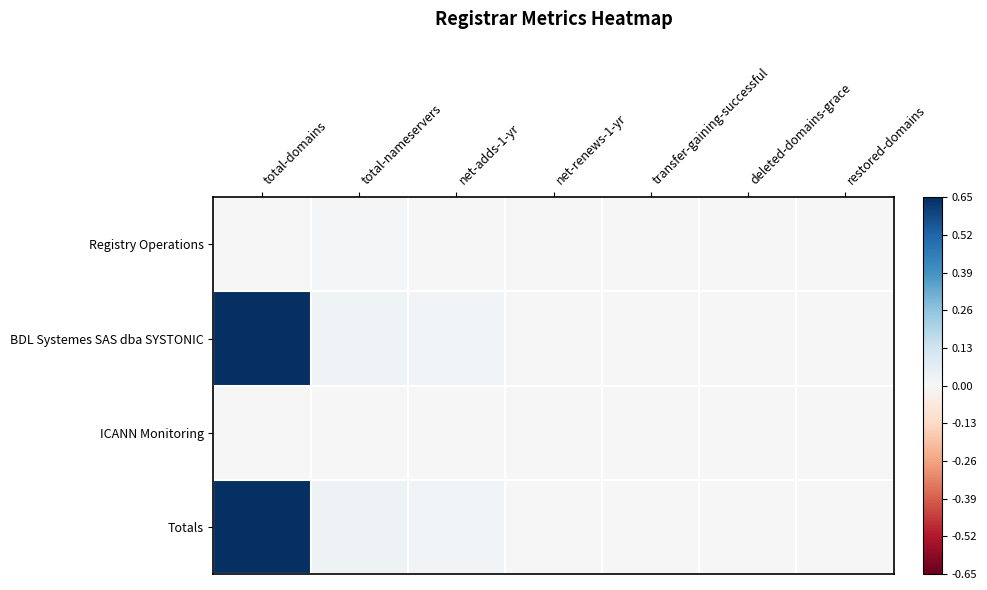

Reading left to right, transcribe all the data shown in this chart.

Registry Operations: total-domains=0.0	total-nameservers=0.0	net-adds-1-yr=0.0	net-renews-1-yr=0.0	transfer-gaining-successful=0.0	deleted-domains-grace=0.0	restored-domains=0.0
BDL Systemes SAS dba SYSTONIC: total-domains=1.0	total-nameservers=0.0	net-adds-1-yr=0.0	net-renews-1-yr=0.0	transfer-gaining-successful=0.0	deleted-domains-grace=0.0	restored-domains=0.0
ICANN Monitoring: total-domains=0.0	total-nameservers=0.0	net-adds-1-yr=0.0	net-renews-1-yr=0.0	transfer-gaining-successful=0.0	deleted-domains-grace=0.0	restored-domains=0.0
Totals: total-domains=1.0	total-nameservers=0.0	net-adds-1-yr=0.0	net-renews-1-yr=0.0	transfer-gaining-successful=0.0	deleted-domains-grace=0.0	restored-domains=0.0